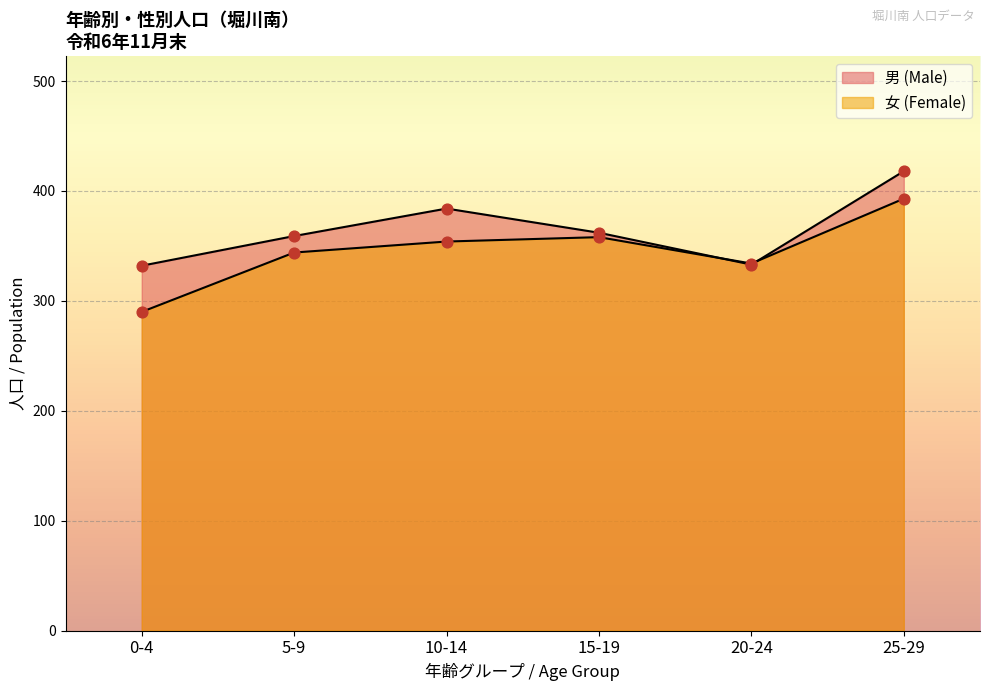

Which series has the widest spread of Y values?

女 (Female)